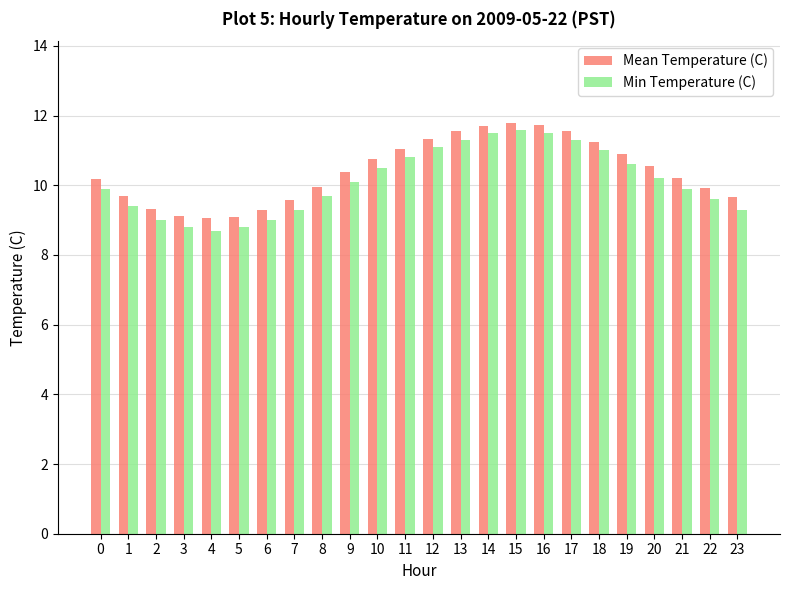

What is the lowest value of the Mean Temperature (C) series?

9.1